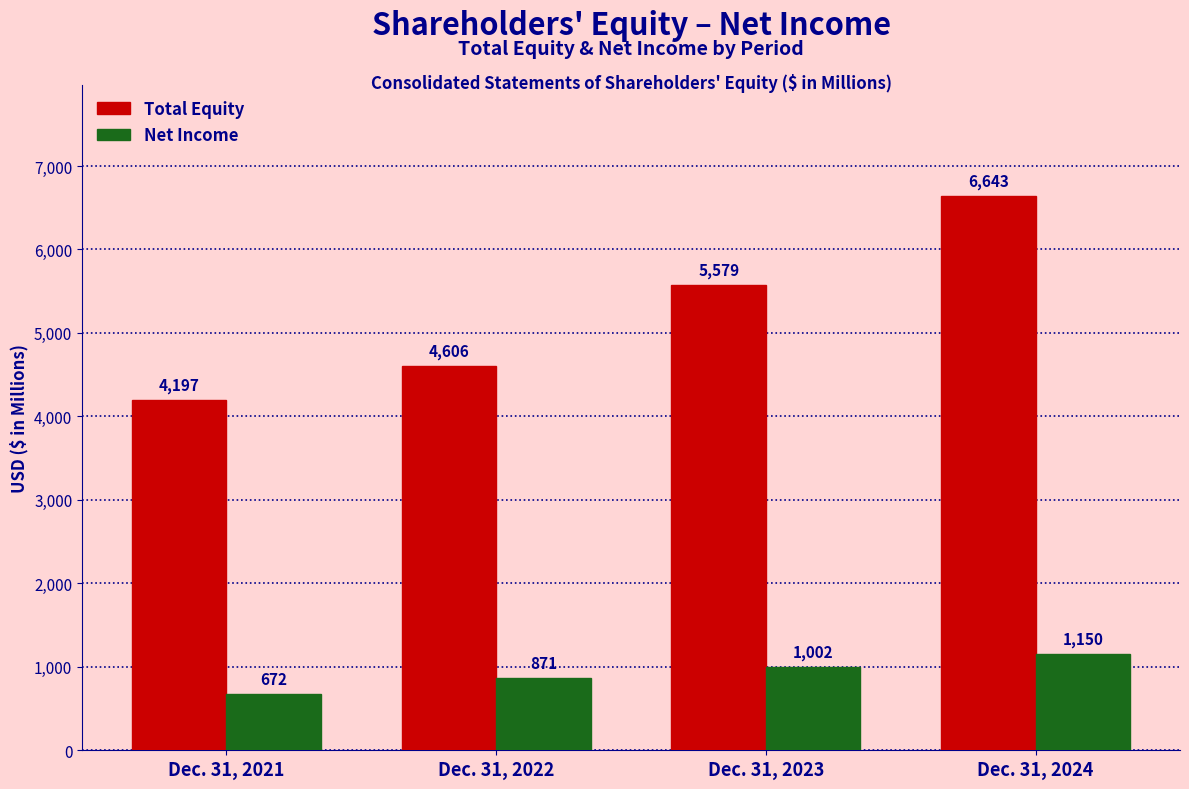

Reading right to left, list all the values displayed in this chart.

Total Equity: Dec. 31, 2024=6643	Dec. 31, 2023=5579	Dec. 31, 2022=4606	Dec. 31, 2021=4197
Net Income: Dec. 31, 2024=1150	Dec. 31, 2023=1002	Dec. 31, 2022=871	Dec. 31, 2021=672